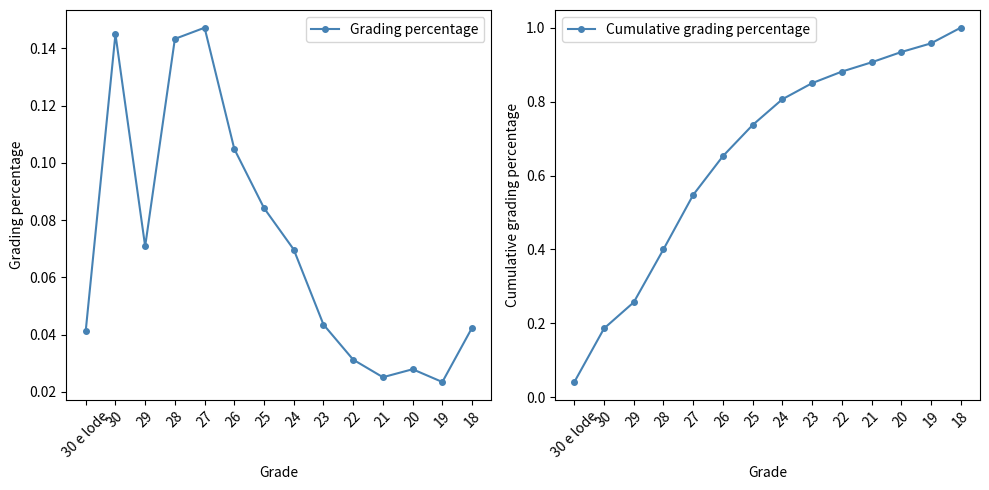

True or false: Cumulative grading percentage and Grading percentage intersect in this chart.

False